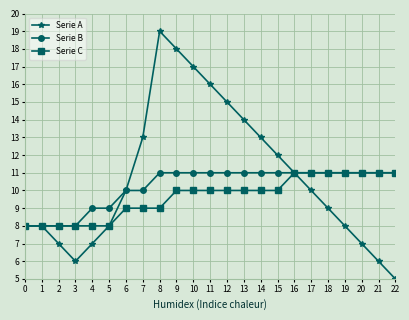

Count the Serie B values in the range 9 to 11.

19